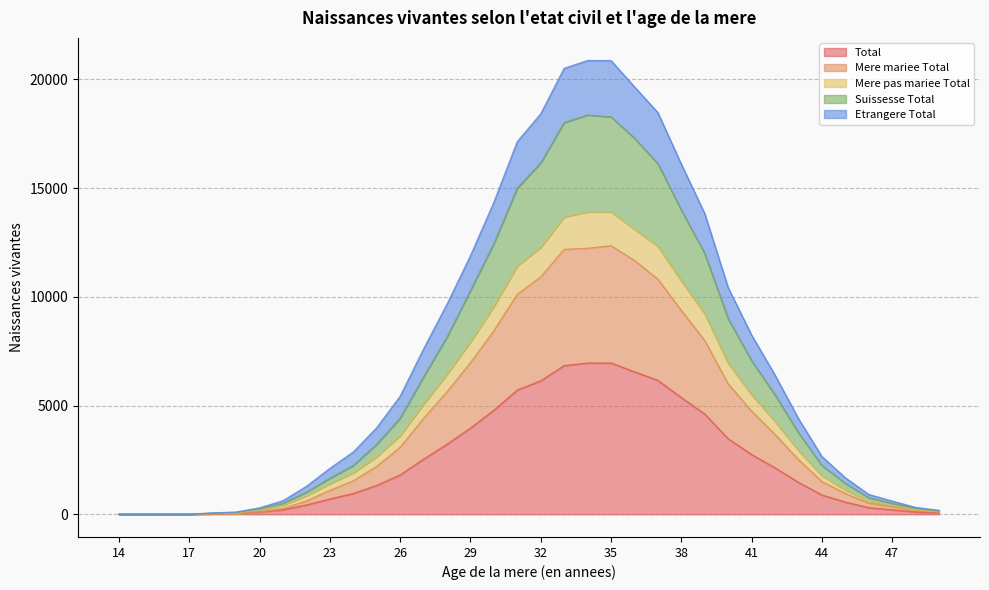

At 22, list the series in order from smallest to largest.

Total, Mere mariee Total, Mere pas mariee Total, Suissesse Total, Etrangere Total